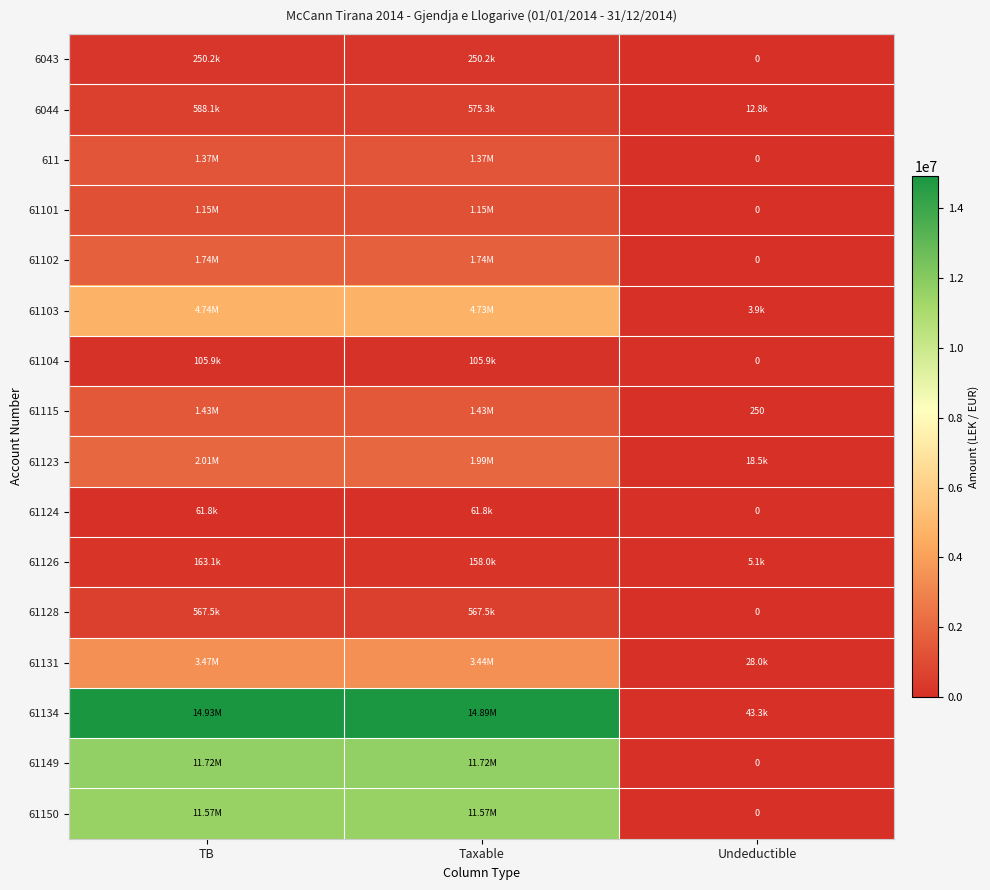

The 61103 series shows 3920.0 at Undeductible. True or false?

True